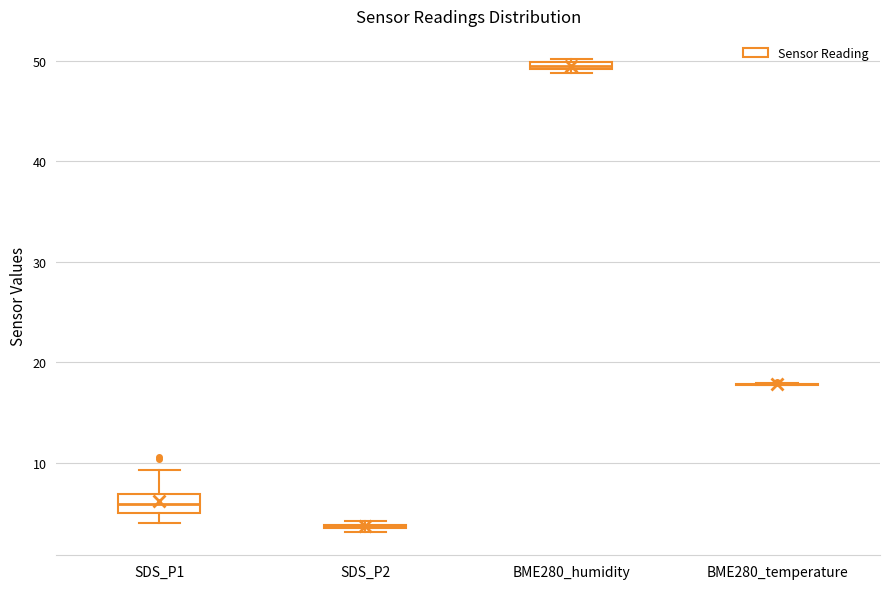

Comparing the boxes themselves (not the whiskers), which one is the tallest?

SDS_P1